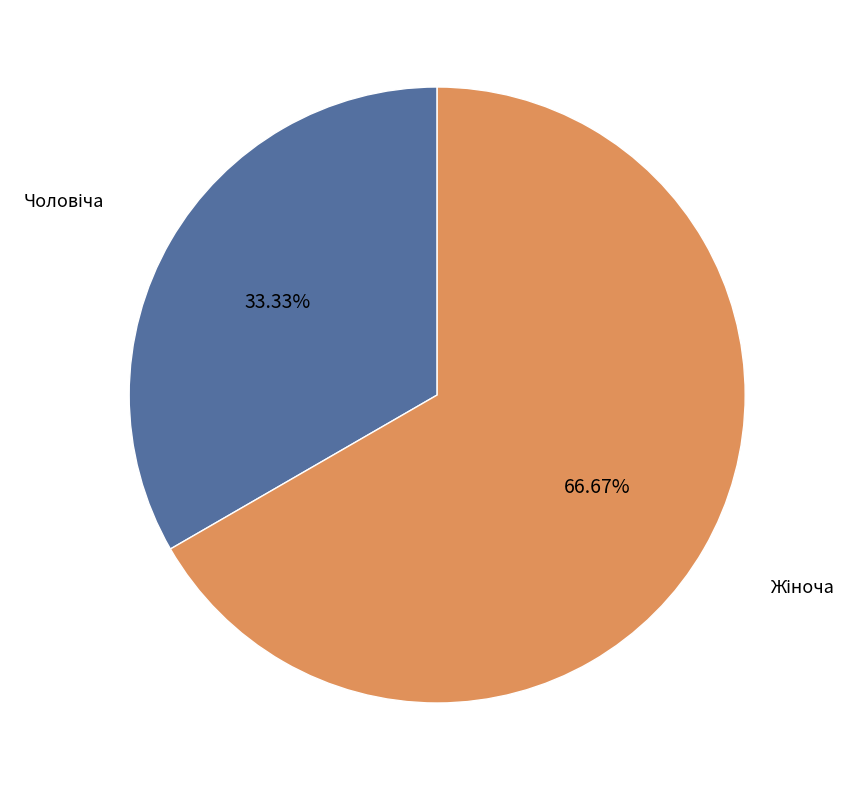

Is there any slice that represents more than half of the pie?

Yes